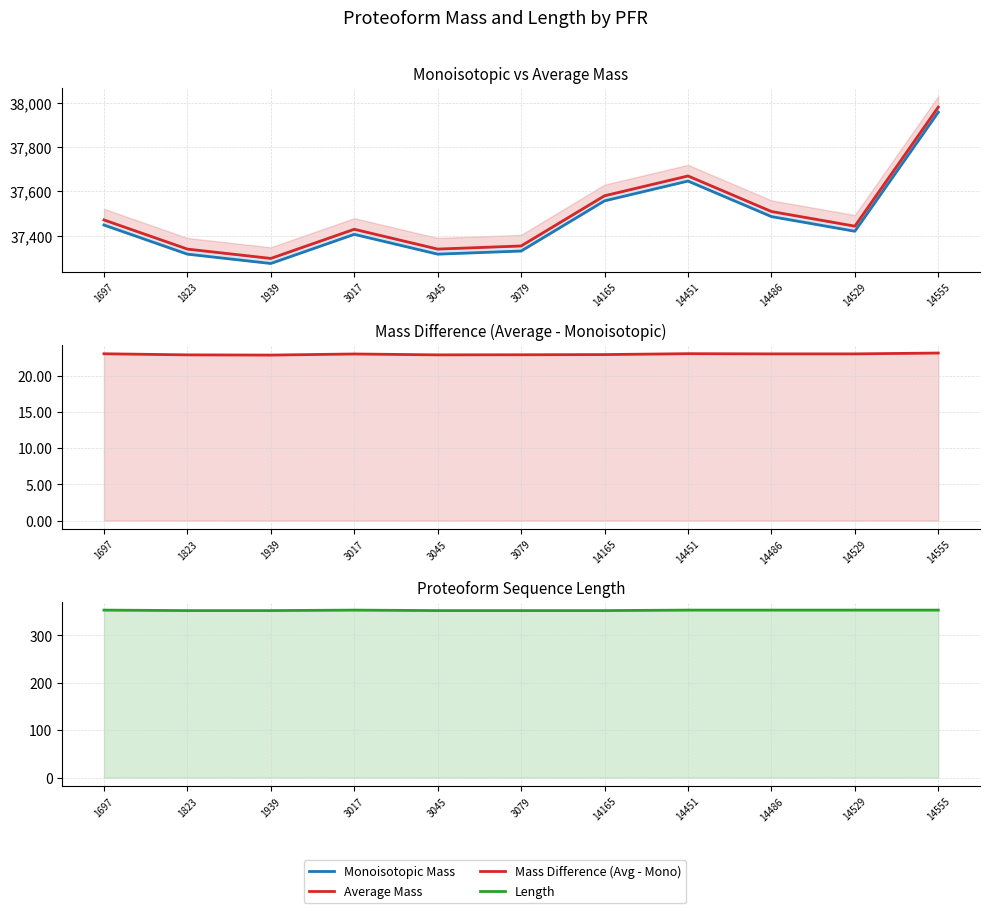

Count the number of categories in the chart.

11